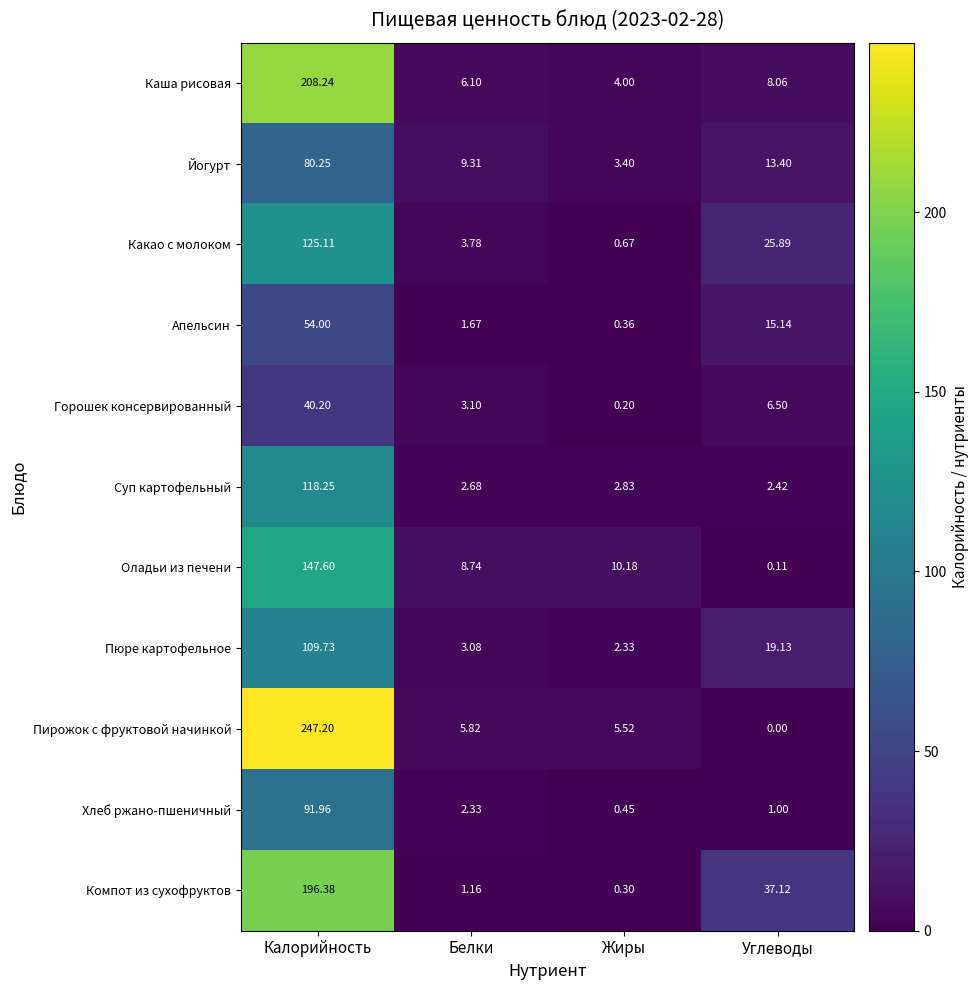

At which category does the chart reach its minimum across all series?

Углеводы